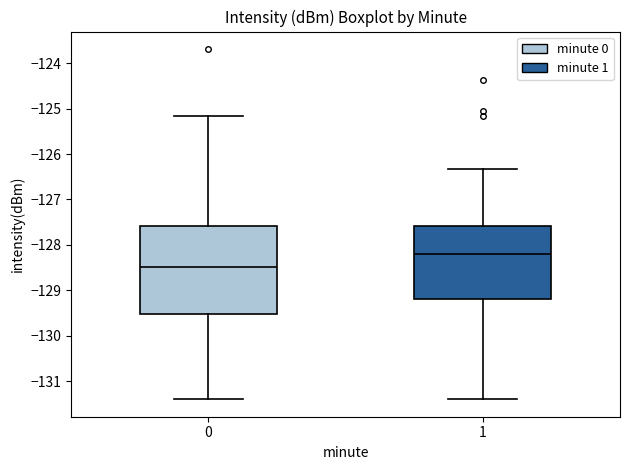

Which box's median line is the highest?

1